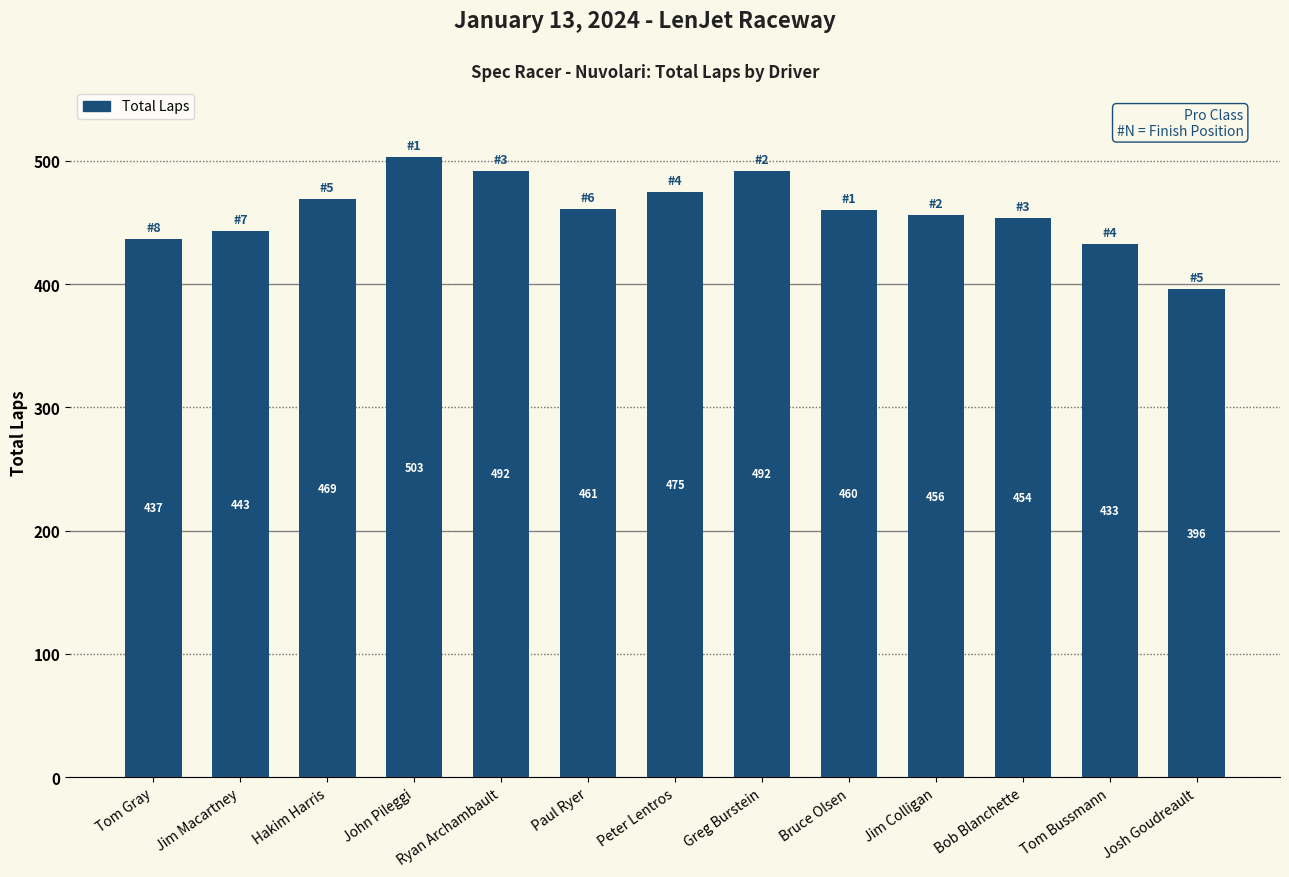

How many series are shown in this chart?

1